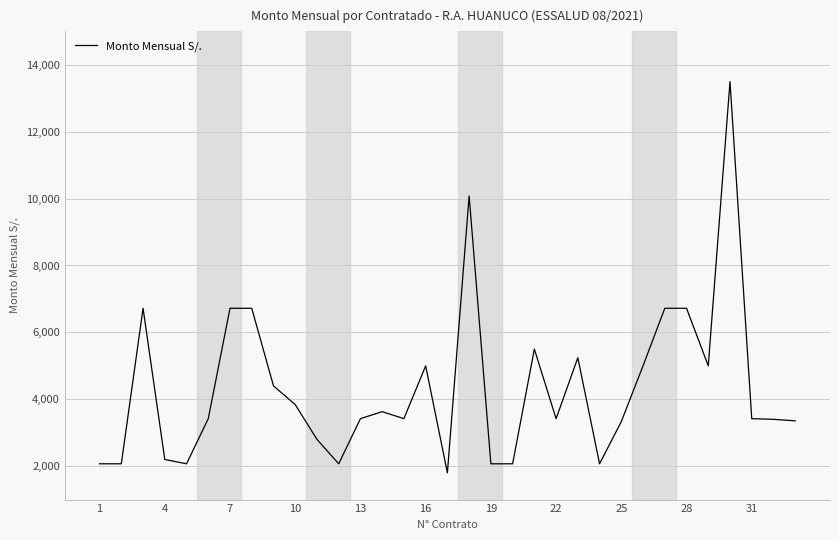

What is the minimum value shown in the chart?

1800.0